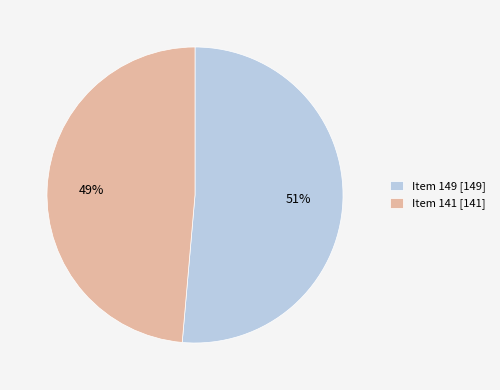

What is the largest slice in the pie chart?

Item 149 [149]